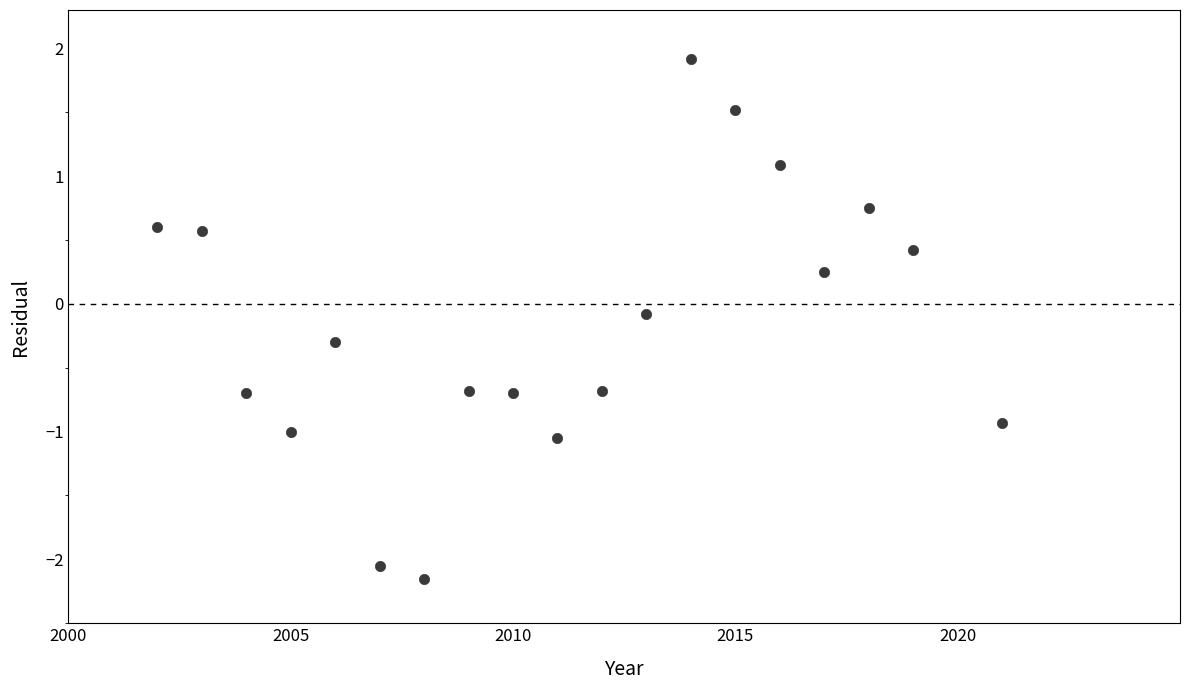

What is the range of Y values (max minus min)?

4.1